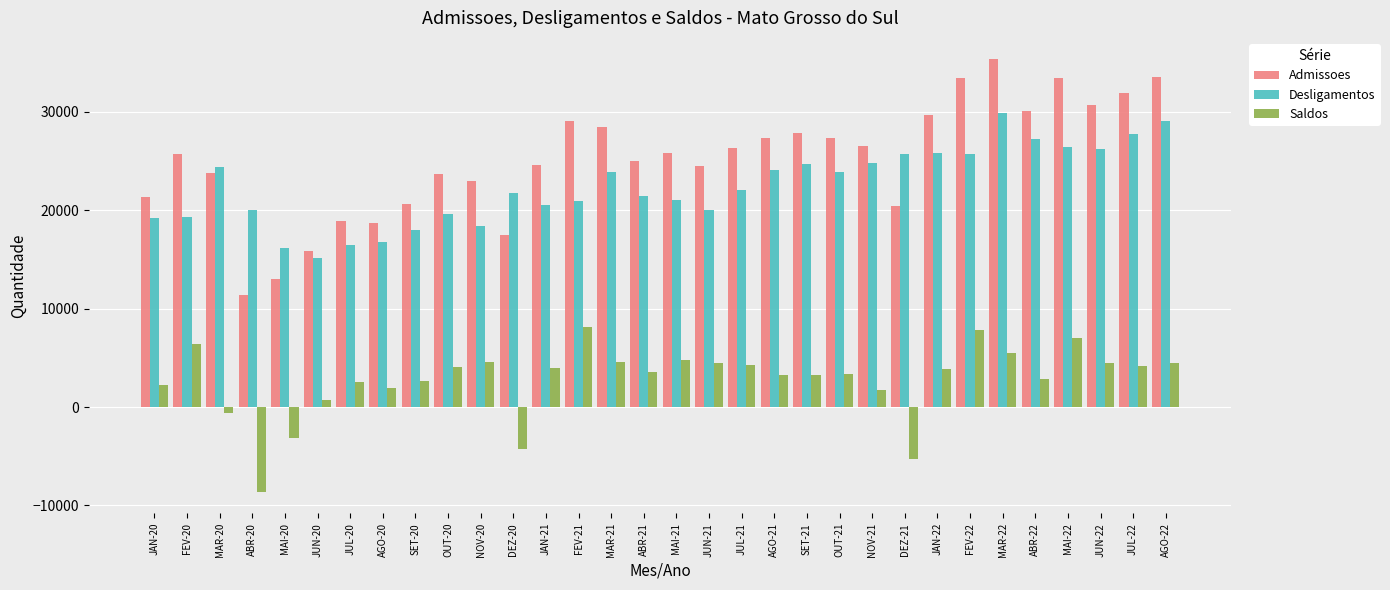

What is the highest value of the Desligamentos series?

29834